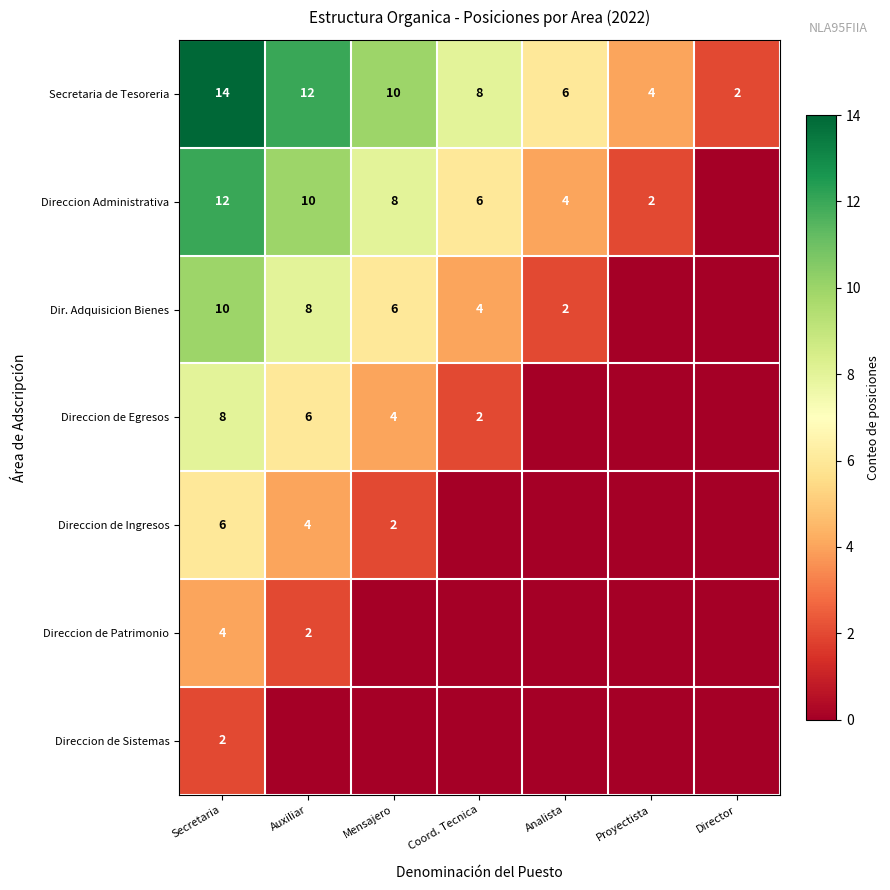

What is the difference between the maximum and minimum values in the Secretaria de Tesoreria series?

12